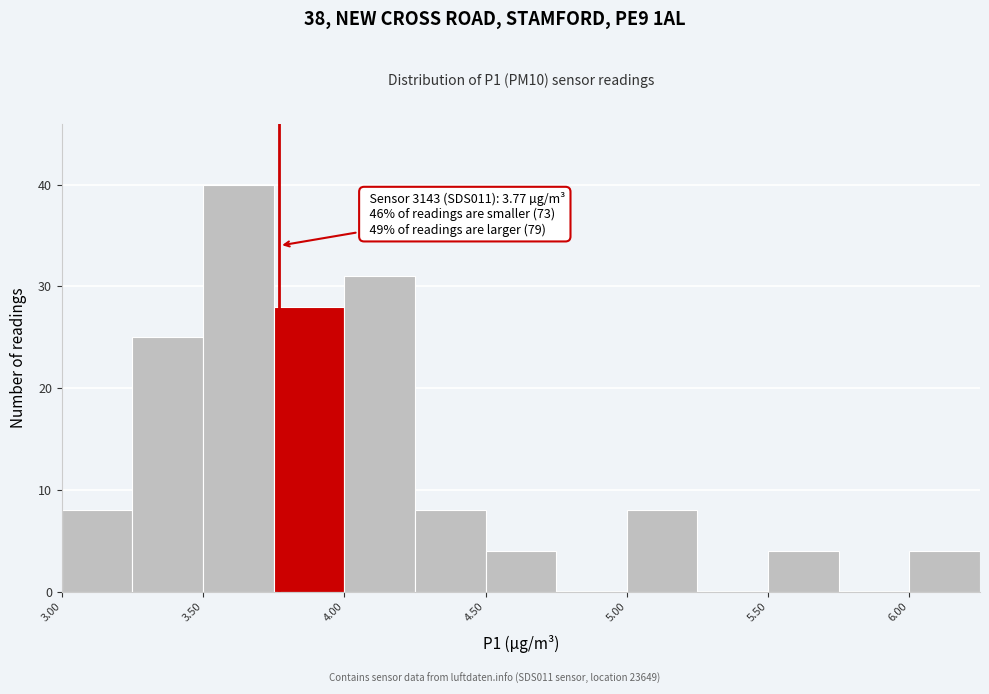

Which range on the x-axis has the tallest bar?

3.50 to 3.75